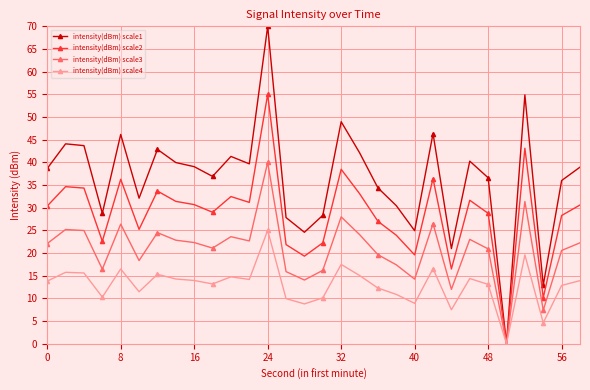

How many values in intensity(dBm) scale4 are above zero?

29